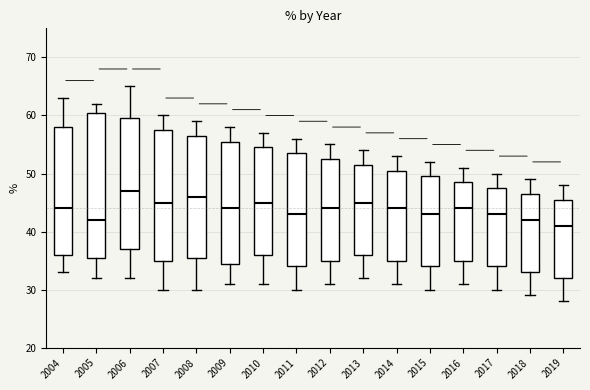

Comparing the boxes themselves (not the whiskers), which one is the tallest?

2005